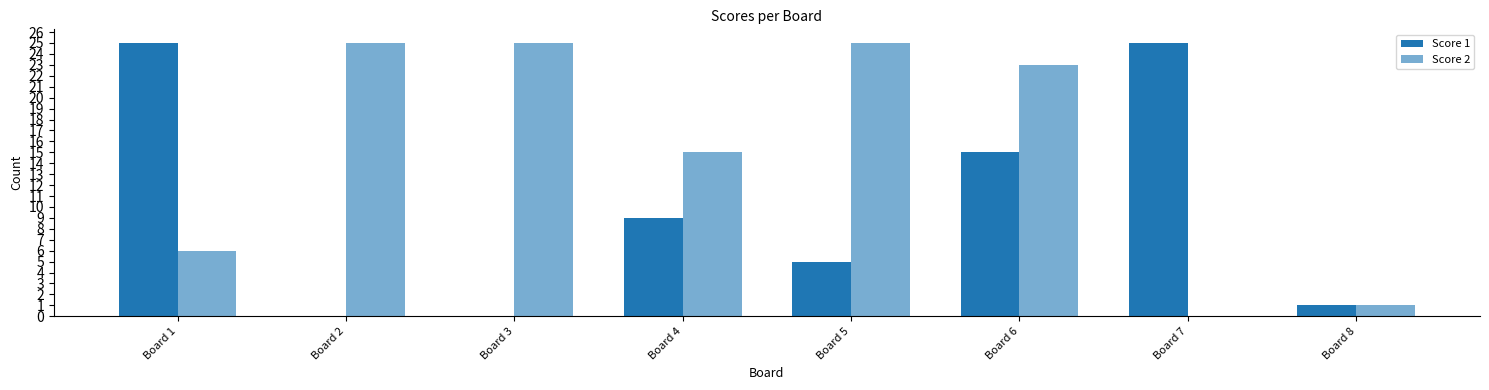

How many categories are shown in the chart?

8